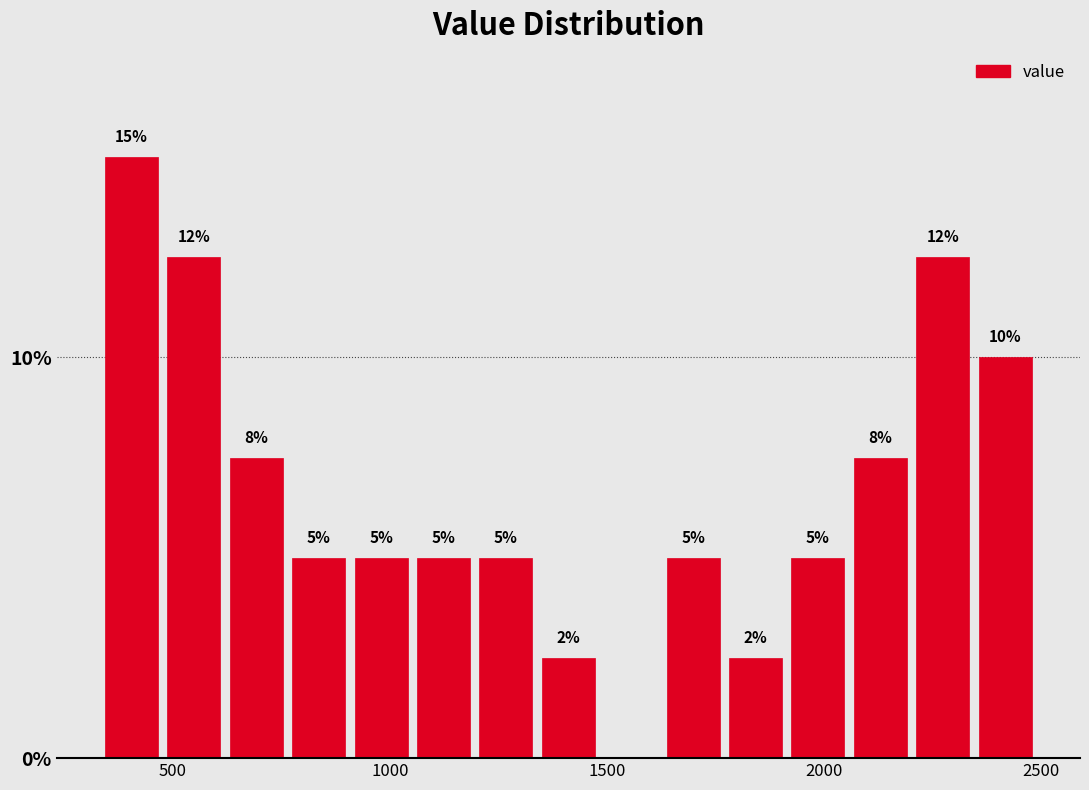

Read against the x-axis, roughly where is the centre of the tallest bar?

400